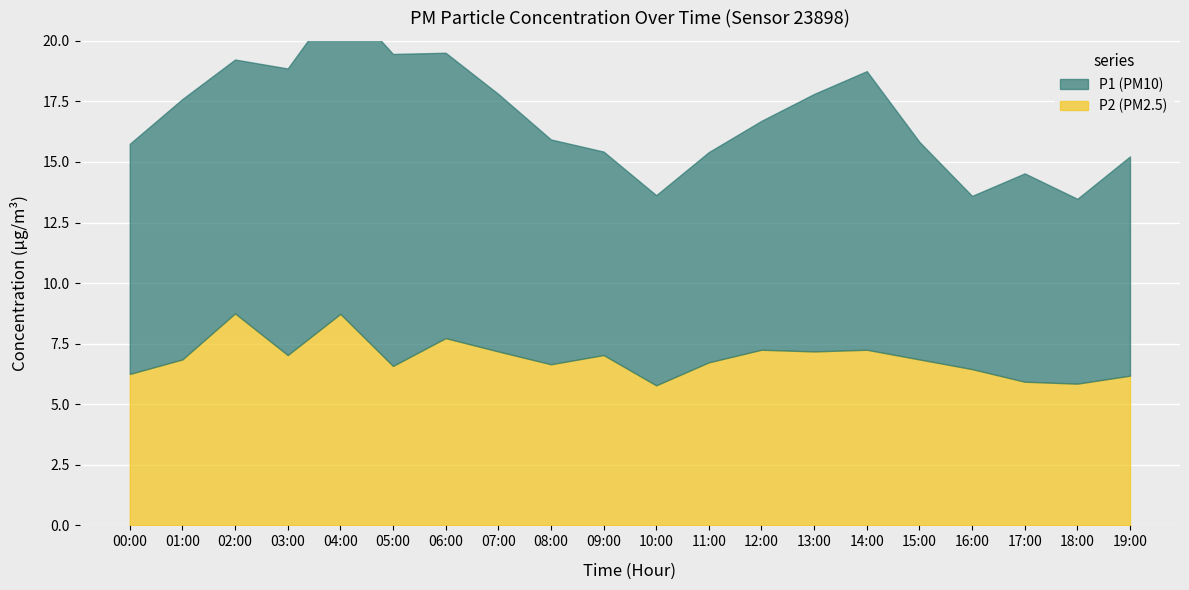

Rank the series by their maximum value, from lowest to highest.

P2, P1